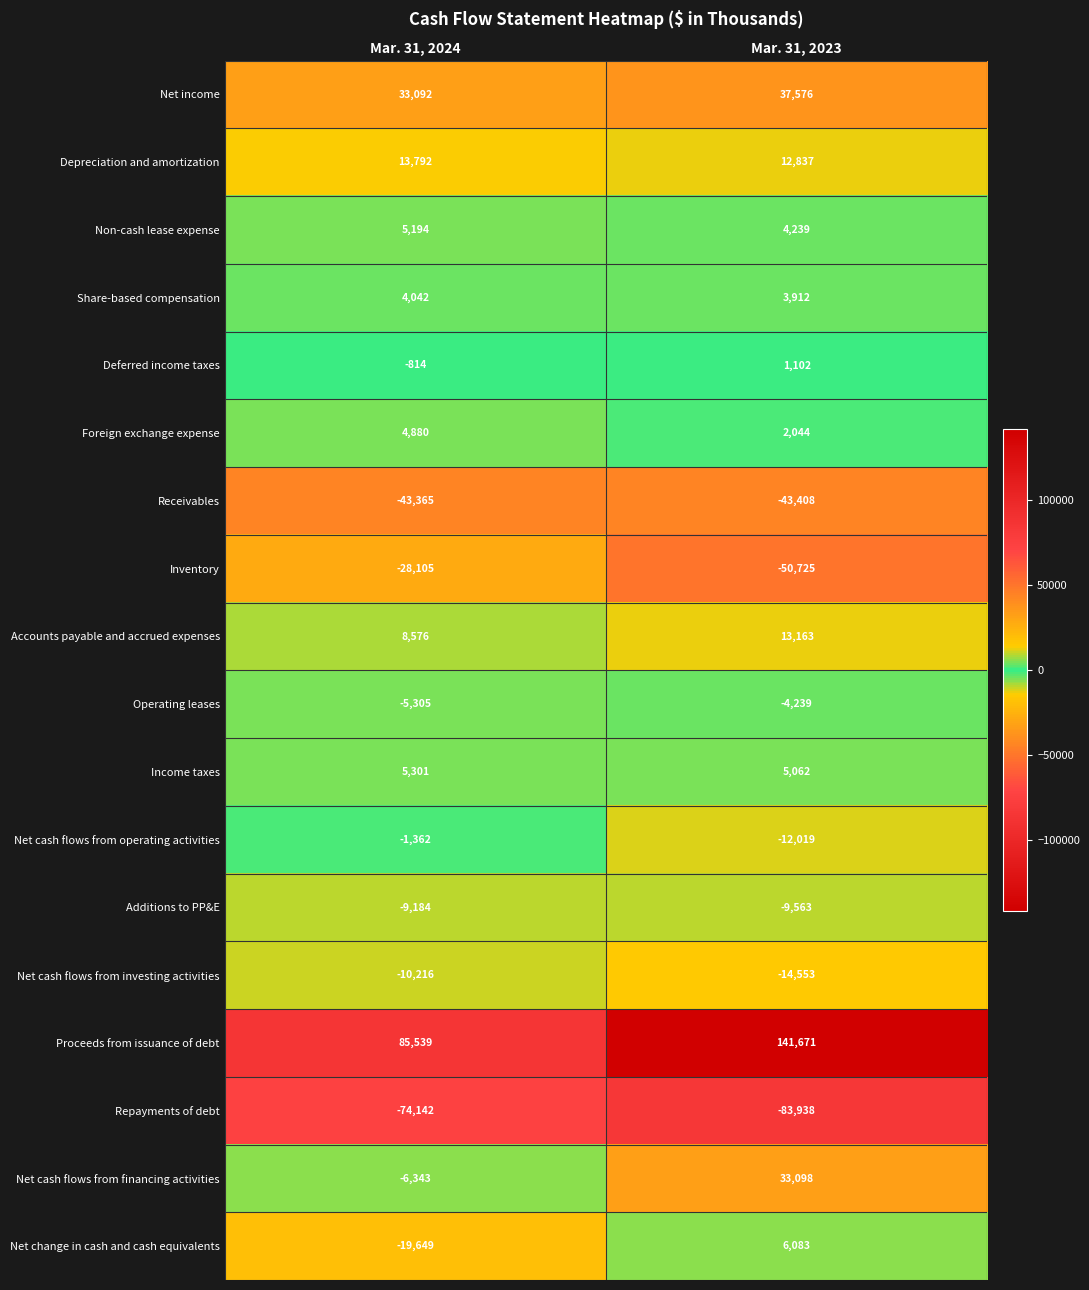

Where is Deferred income taxes nearest to the value 144?

Mar. 31, 2024